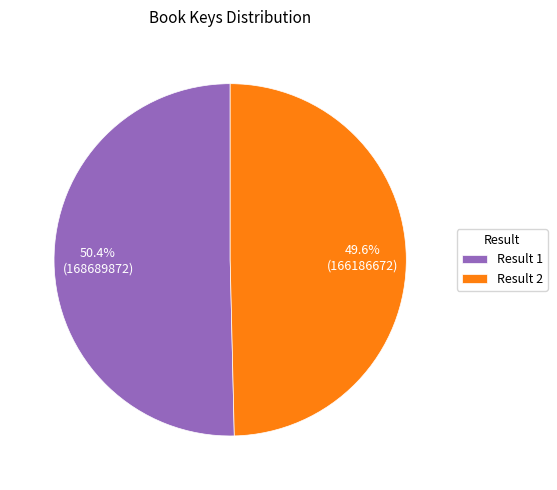

Which category accounts for the majority?

Result 1